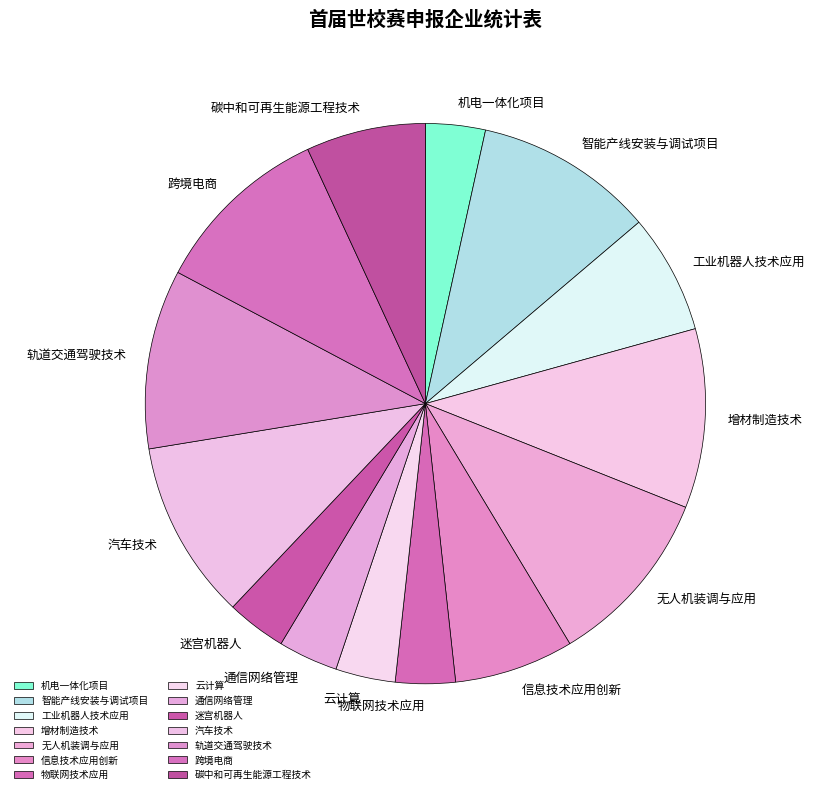

Is it true that 机电一体化项目 is 3% of the pie?

True